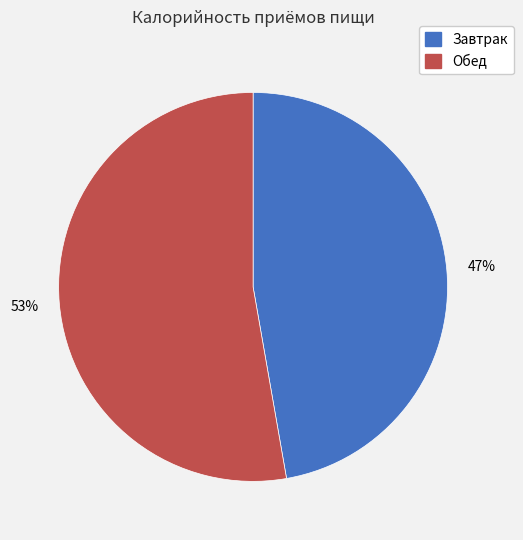

True or false: Обед accounts for 40% of the total.

False